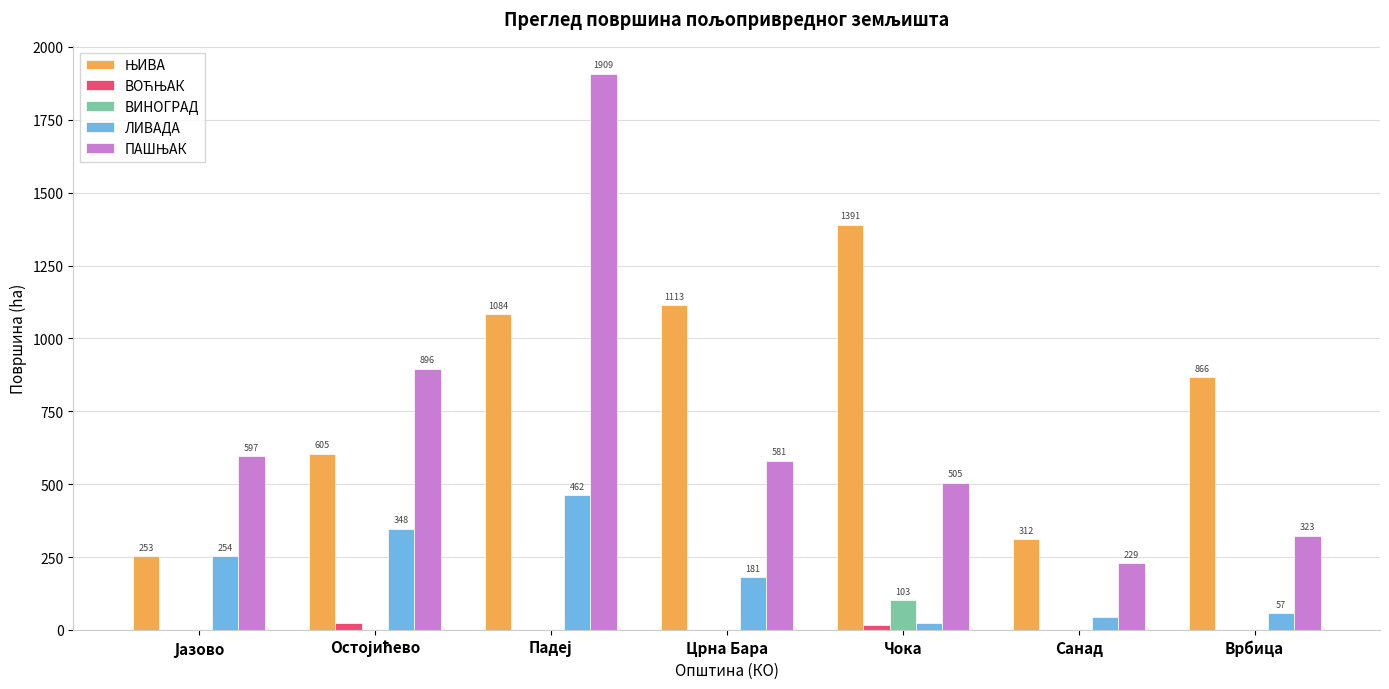

What is the sum of all ВИНОГРАД values?

105.0